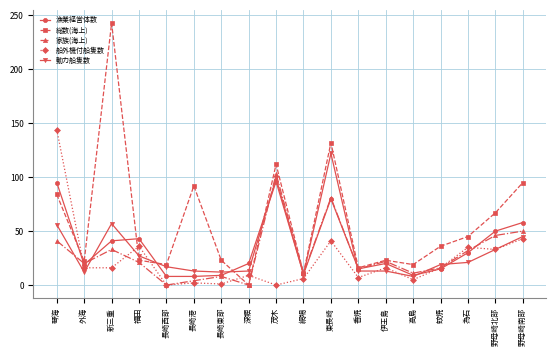

What position from the right is 網場?

9